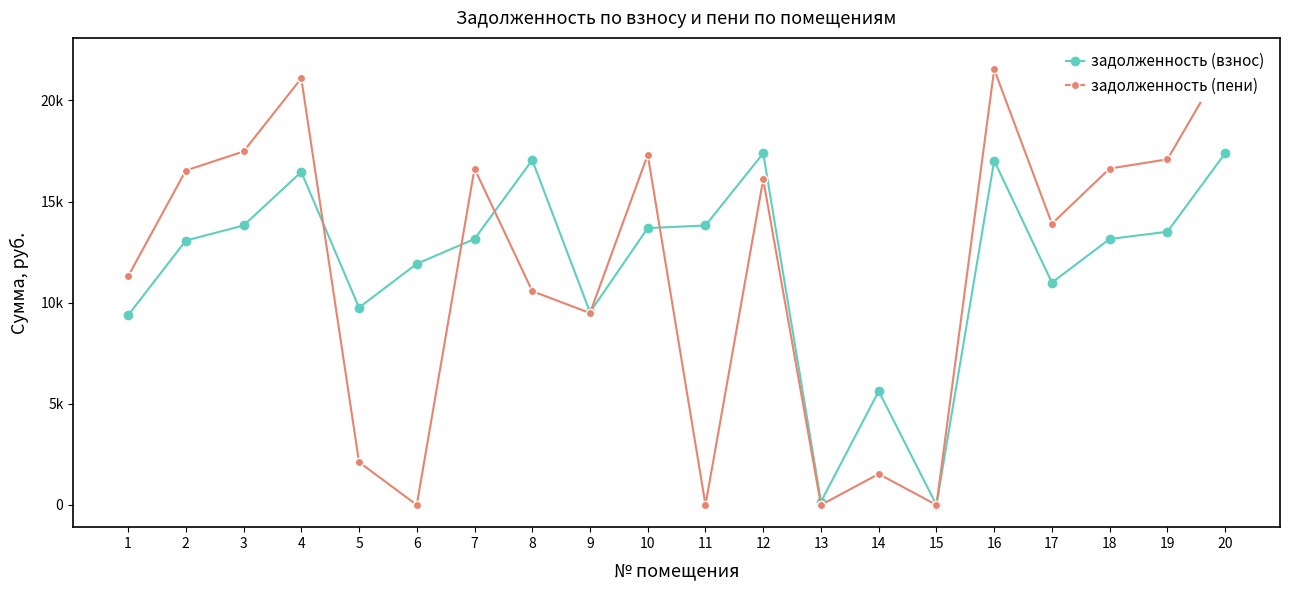

At which category is the sum across all series the highest?

20